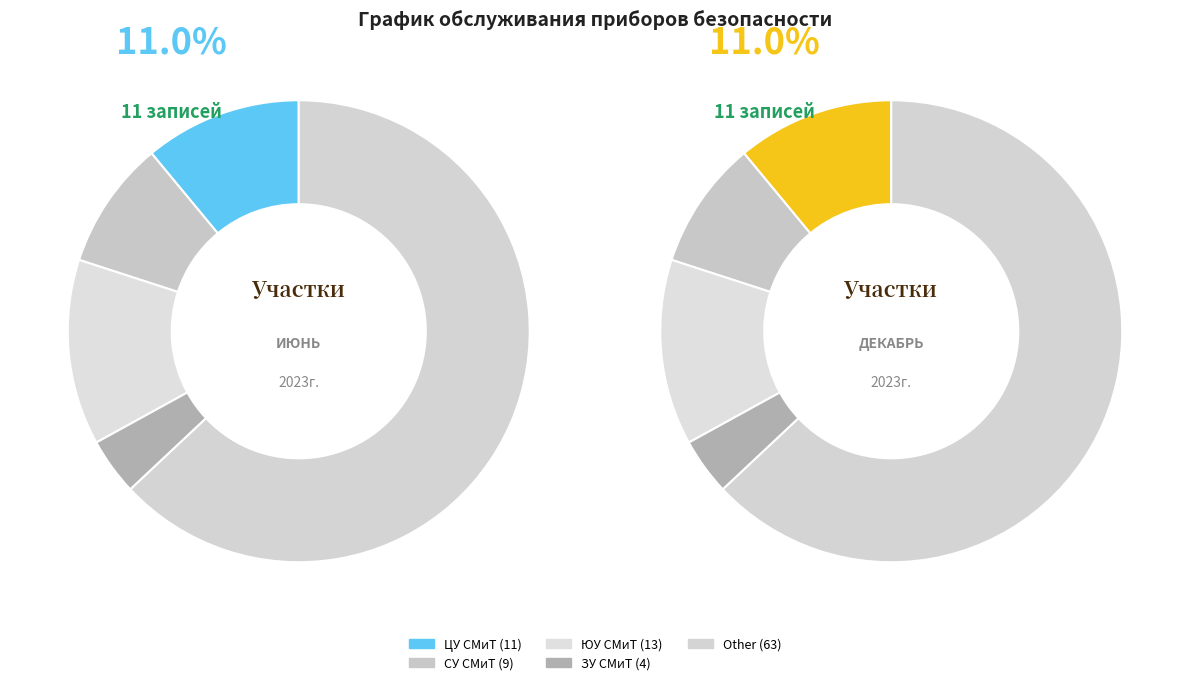

To the nearest percent, what portion does Other represent?

63%